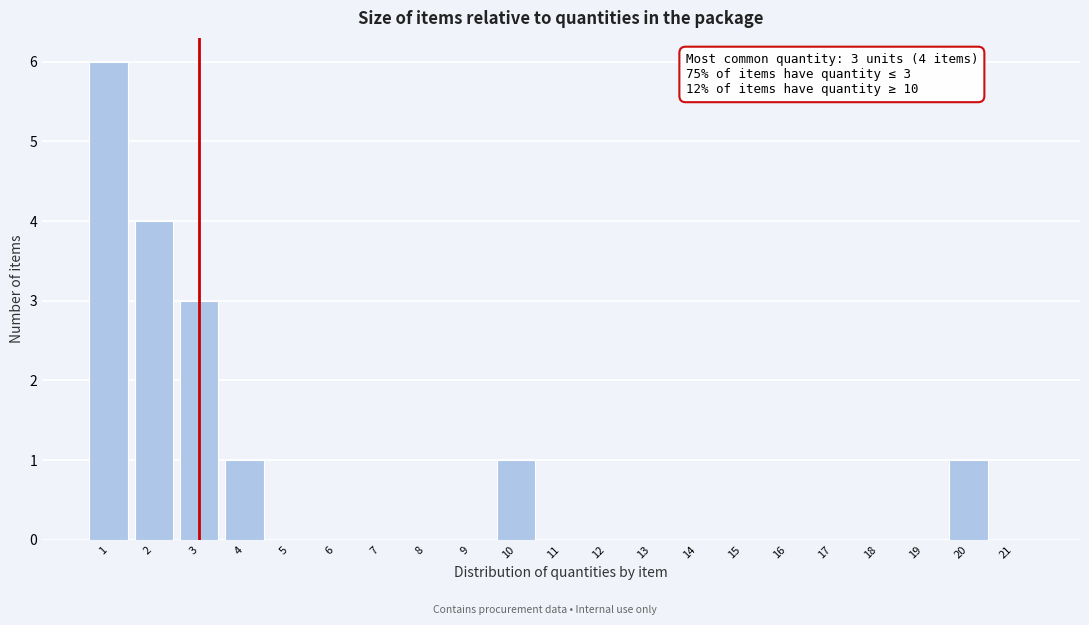

Over which range of the x-axis is the bar tallest?

0.5 to 1.5